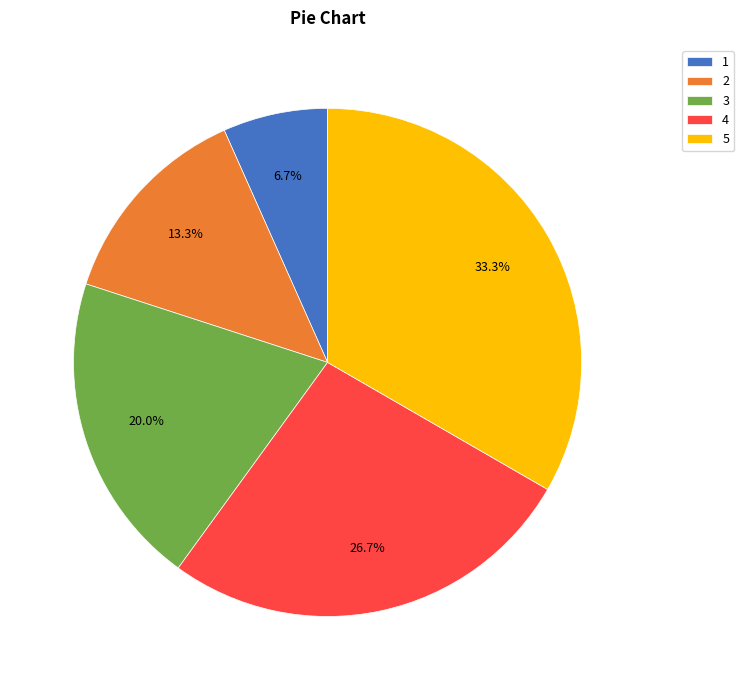

What portion of the pie excludes 1?

93.3%